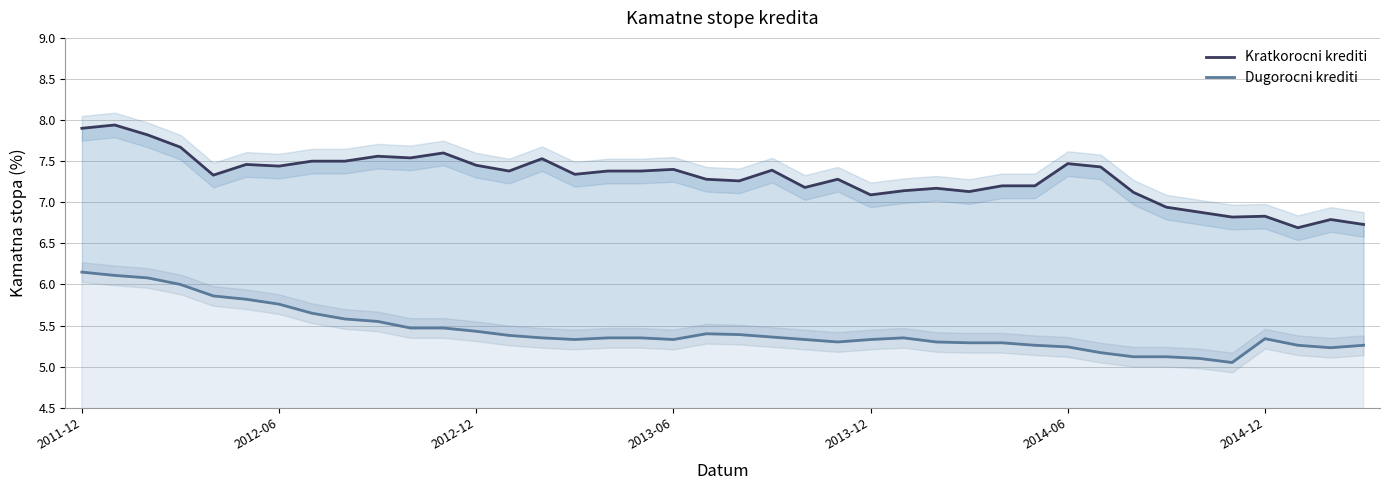

What is the value of the Kratkorocni krediti point at the 32nd from the left?

7.4